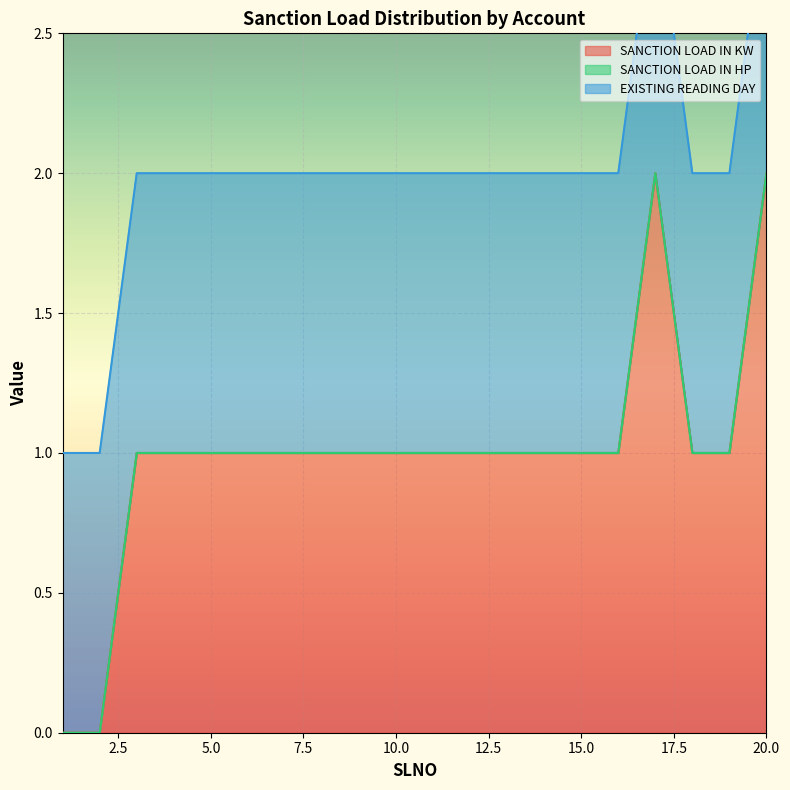

True or false: SANCTION LOAD IN KW has a value of 0 at 15.0.

False